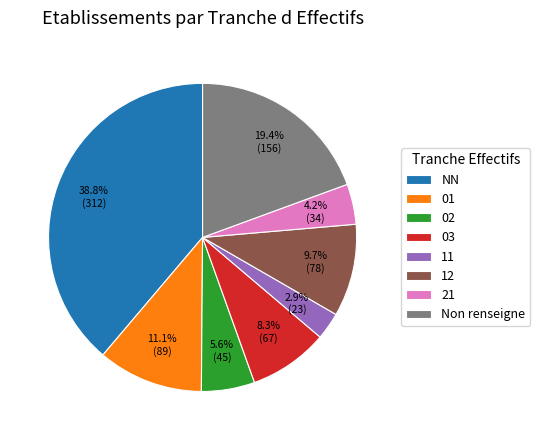

The 12 slice represents 10% of the pie. True or false?

True